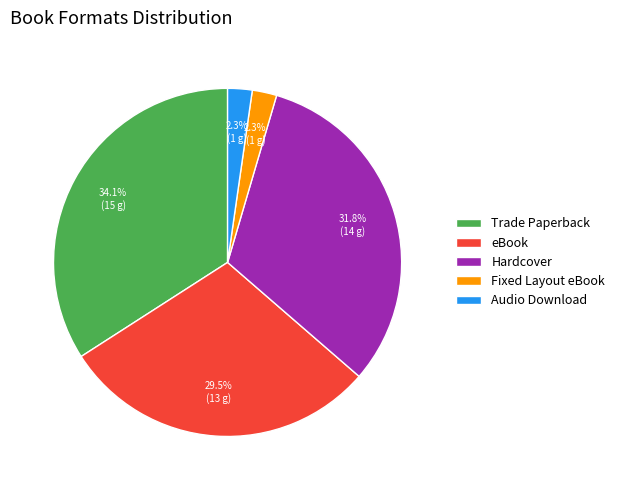

How many slices are in this pie chart?

5